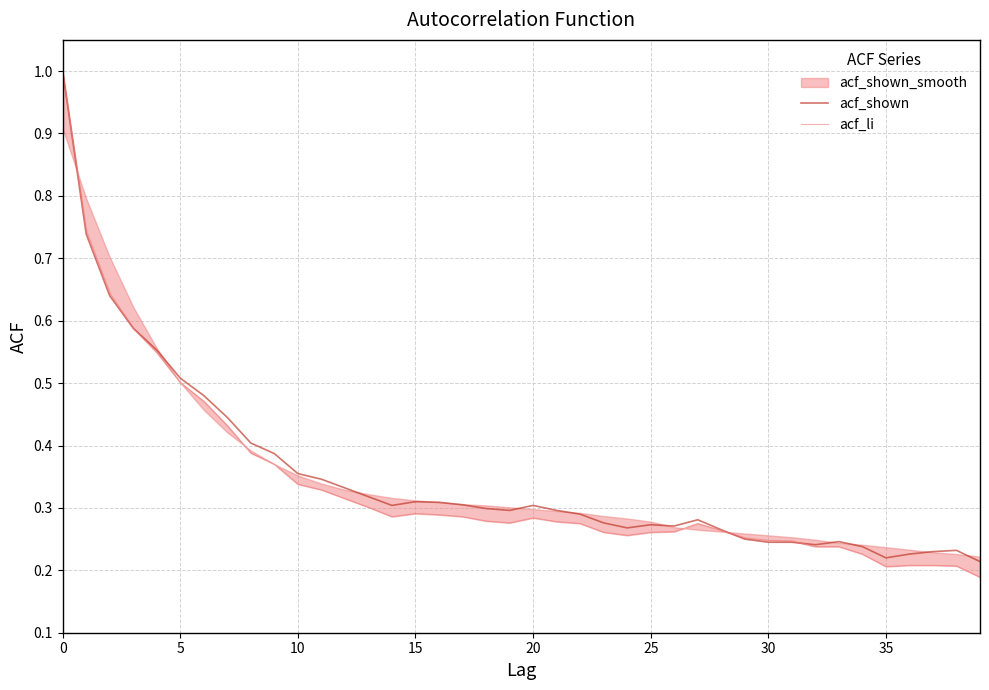

Which has a higher value, 35 or 28?

28